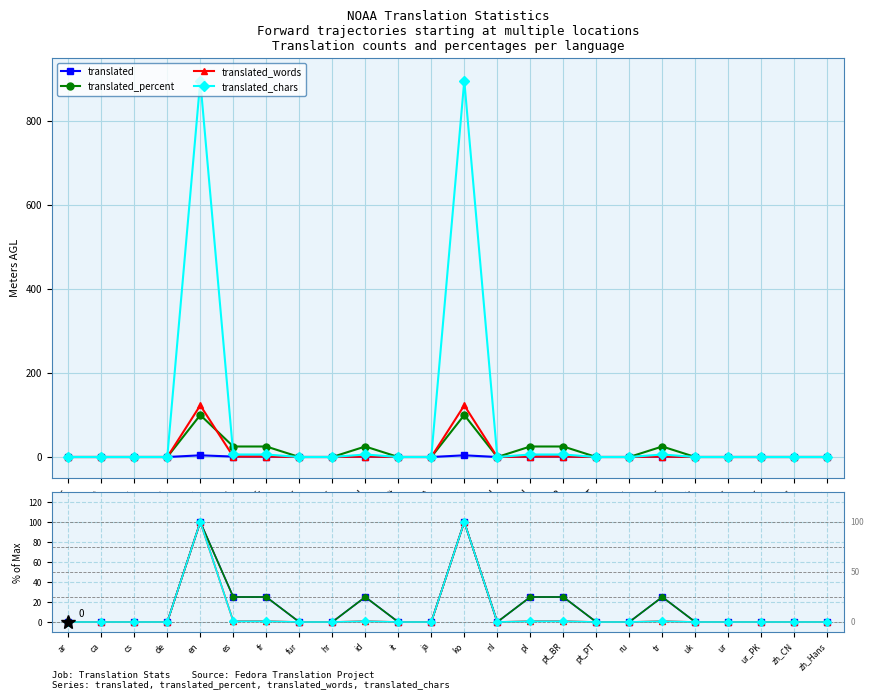

Count the translated_percent values in the range 0 to 25.

22